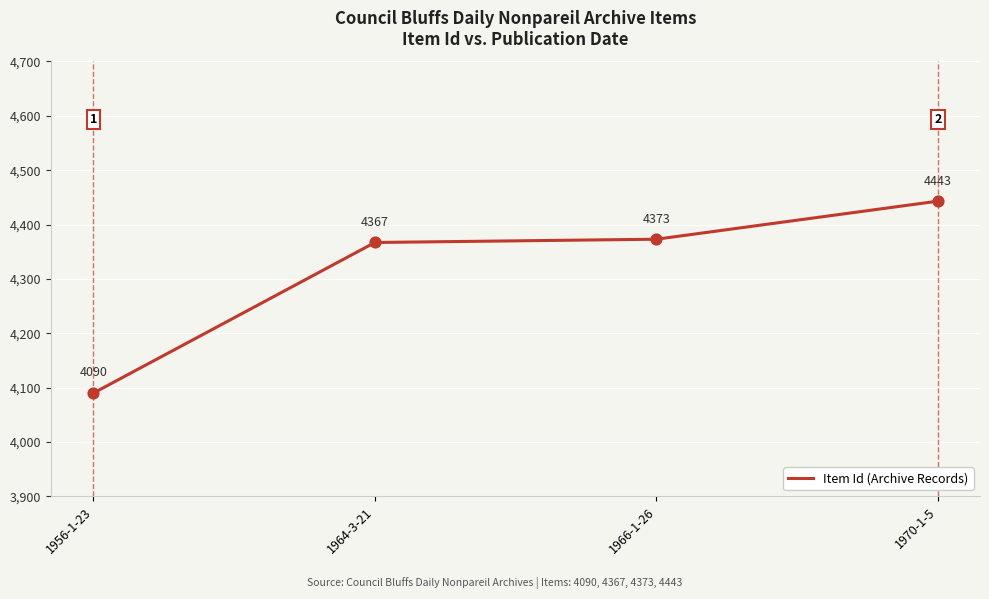

What is the change in value from 1956-1-23 to 1970-1-5?

+353